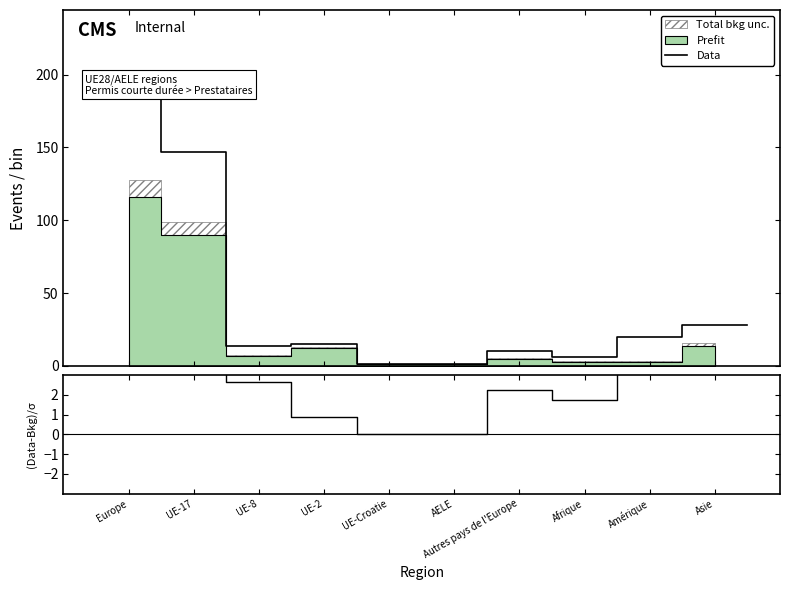

Which series has the largest total across all categories?

Data